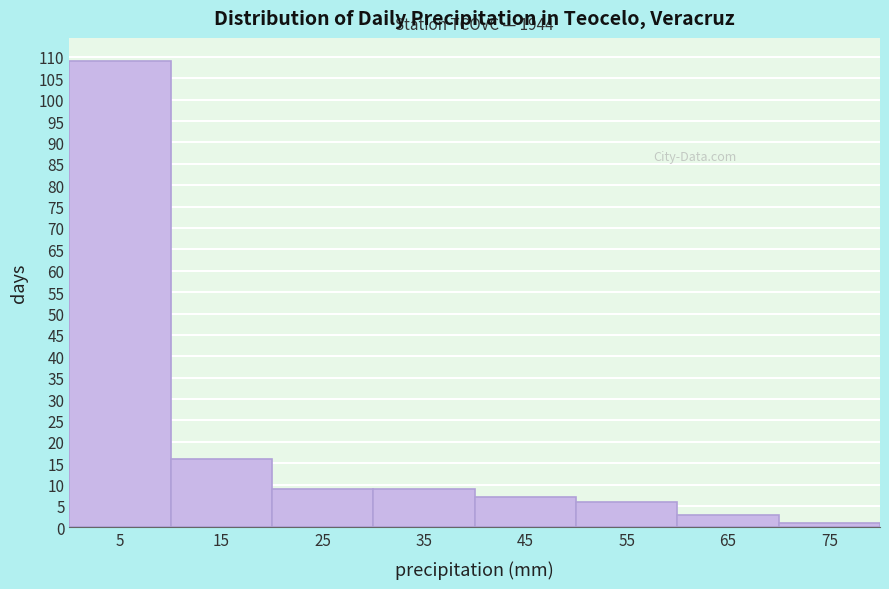

Over which range of the x-axis is the bar tallest?

0 to 10